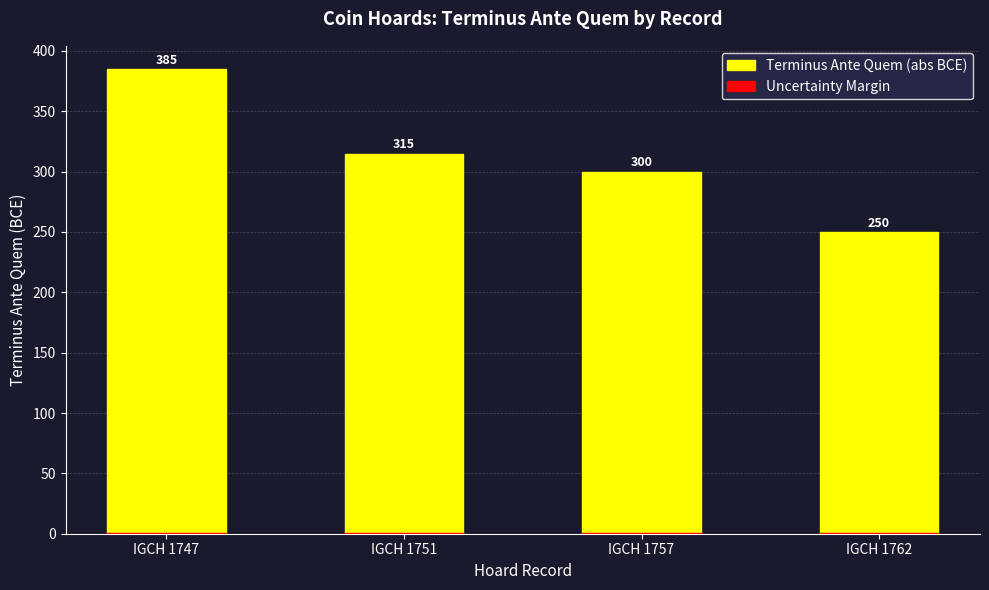

Rank the categories by Uncertainty Margin value from lowest to highest.

IGCH 1762, IGCH 1757, IGCH 1747, IGCH 1751